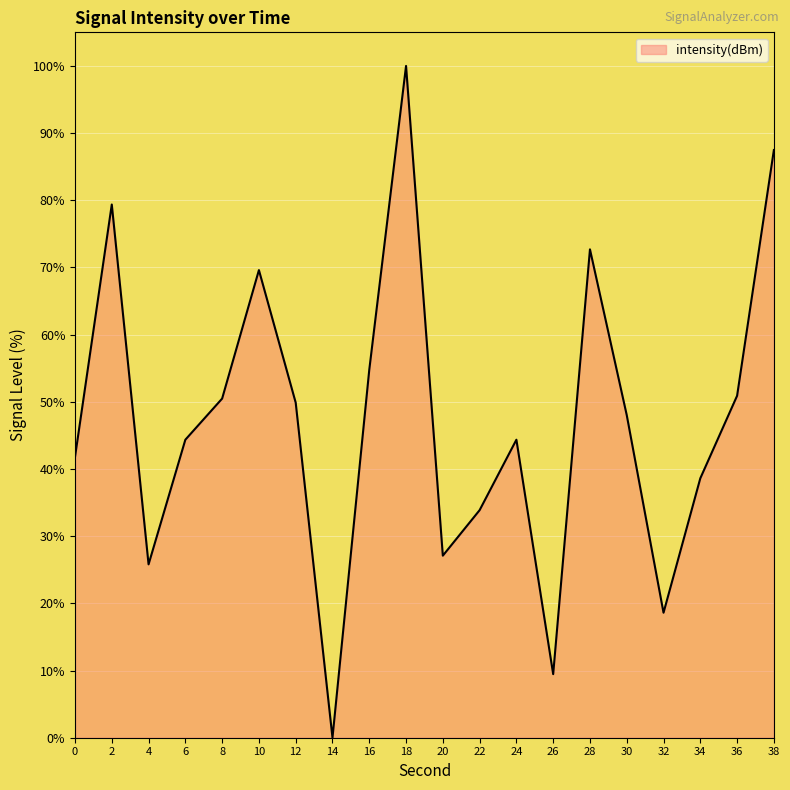

The chart shows a value of 27.1 at 20. True or false?

True